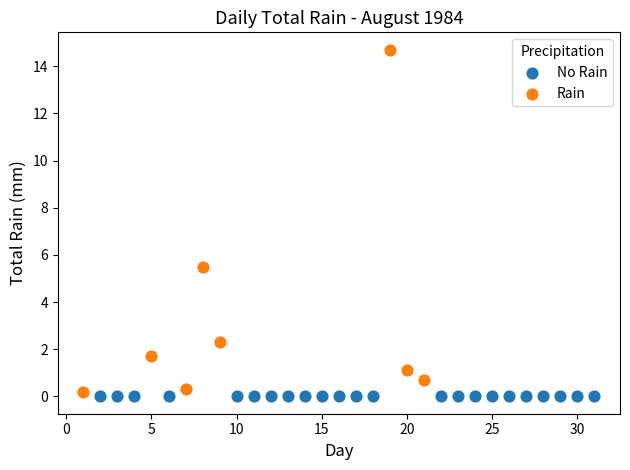

Which series contains the highest Y value?

Rain